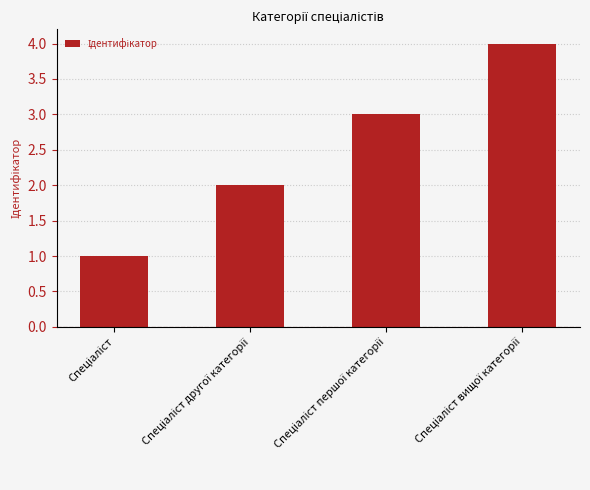

What is the sum of all values?

10